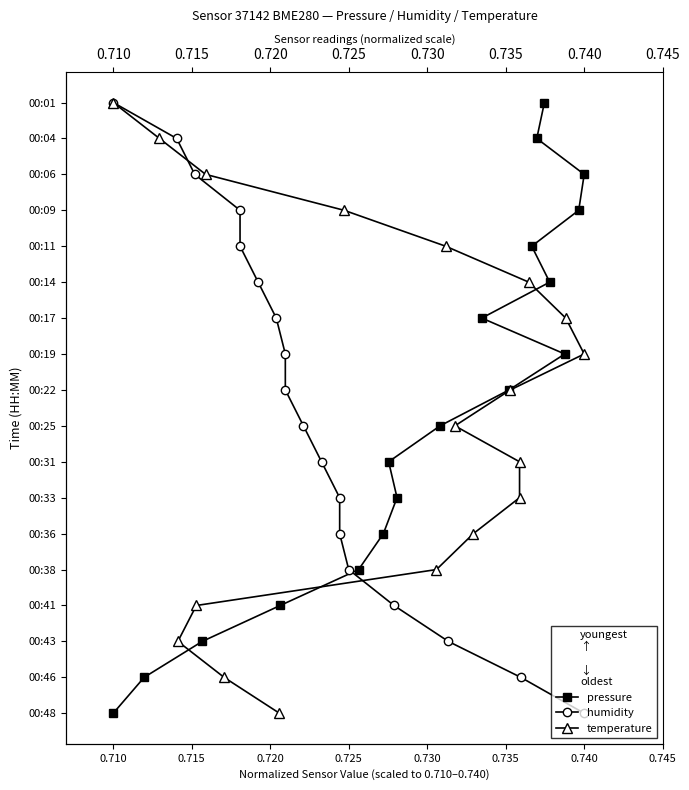

How many positive values does the temperature series have?

17